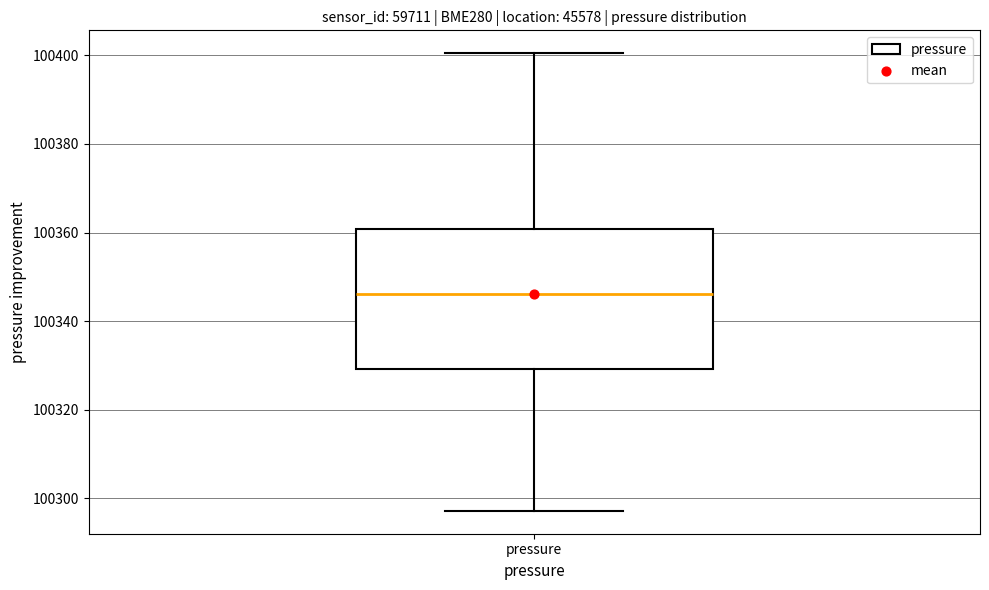

Where is the lower edge of the box for pressure on the y-axis? The values are not printed on the chart, so give them approximately, as read against the axis.

100330